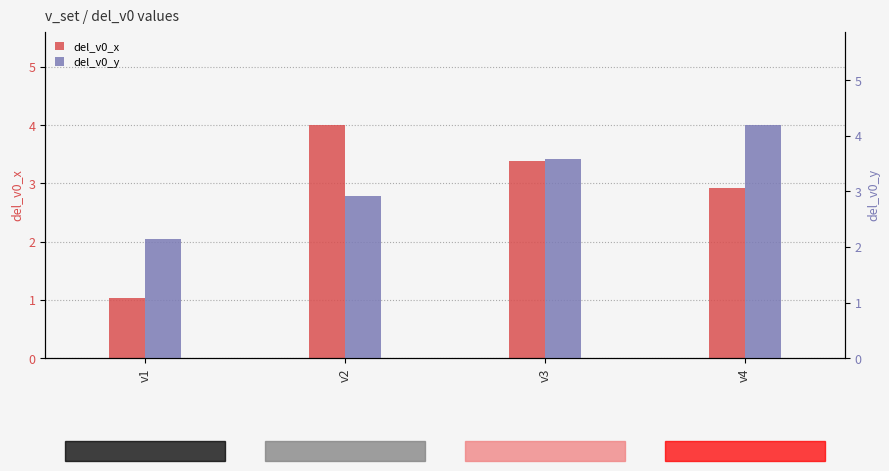

How many bars are there in total?

8